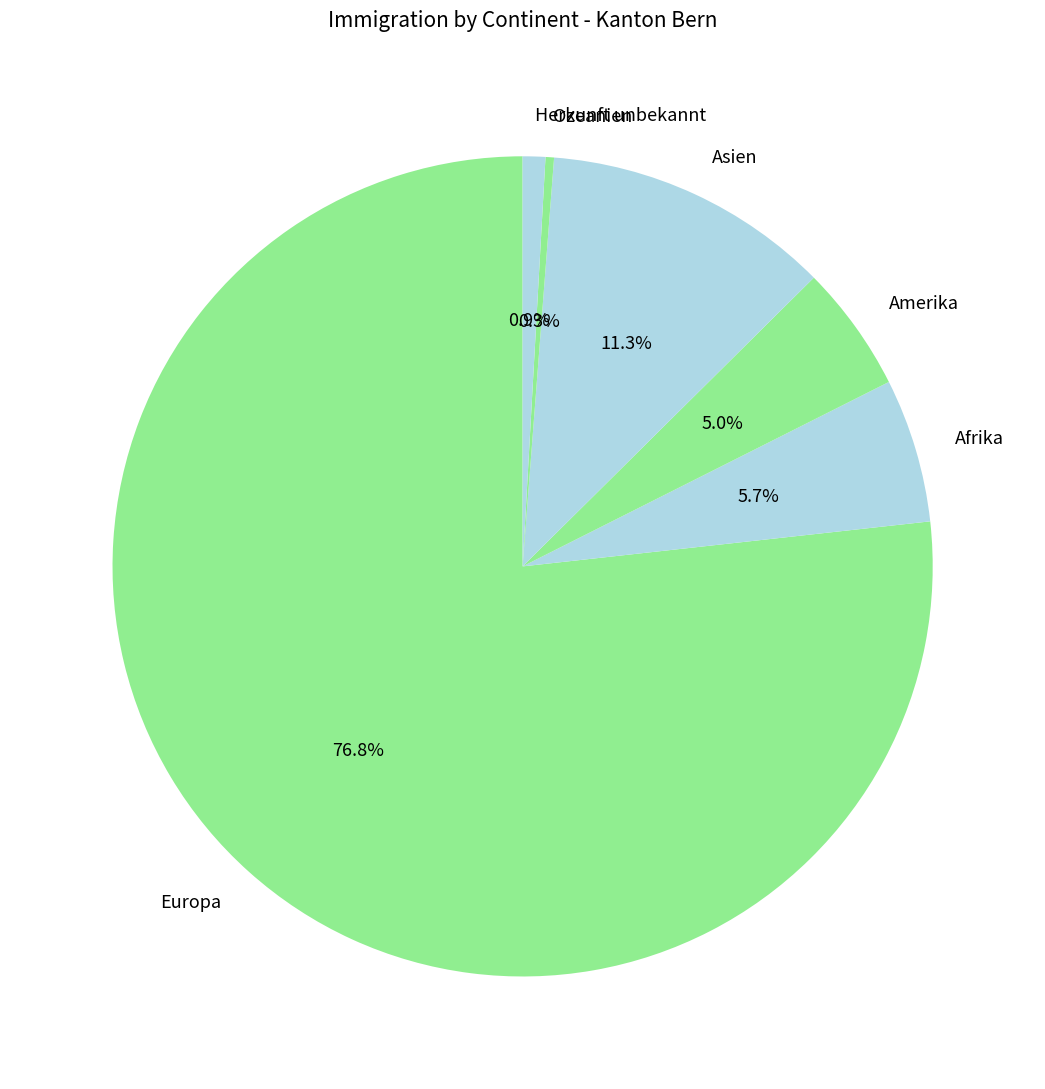

What is the smallest slice in the pie chart?

Ozeanien